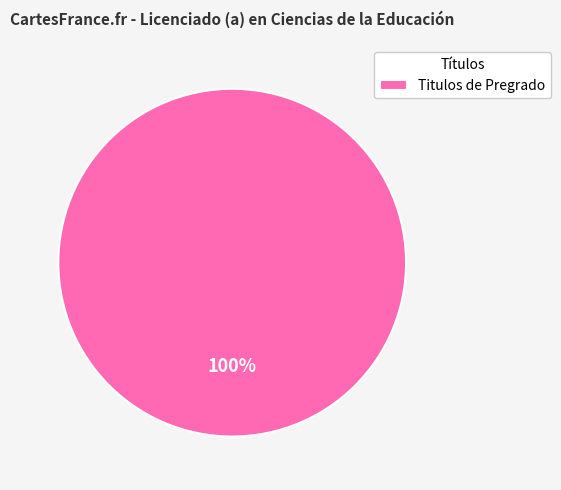

Does Titulos de Pregrado account for over 50% of the chart?

Yes